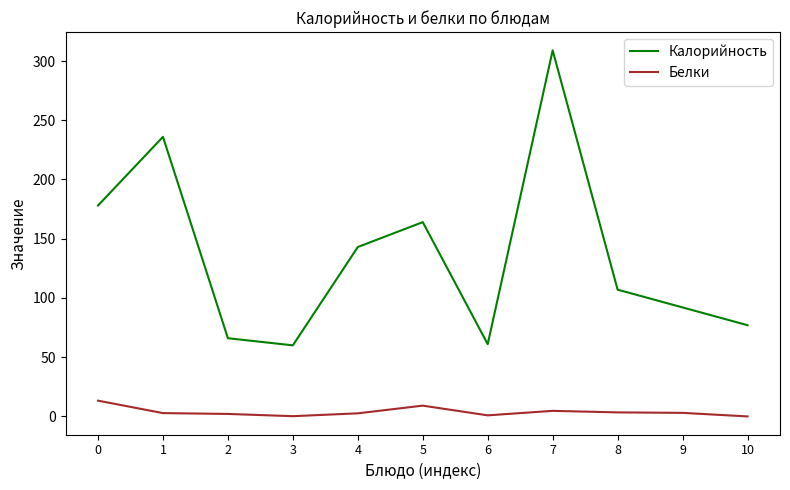

What is the maximum value for Калорийность?

309.0